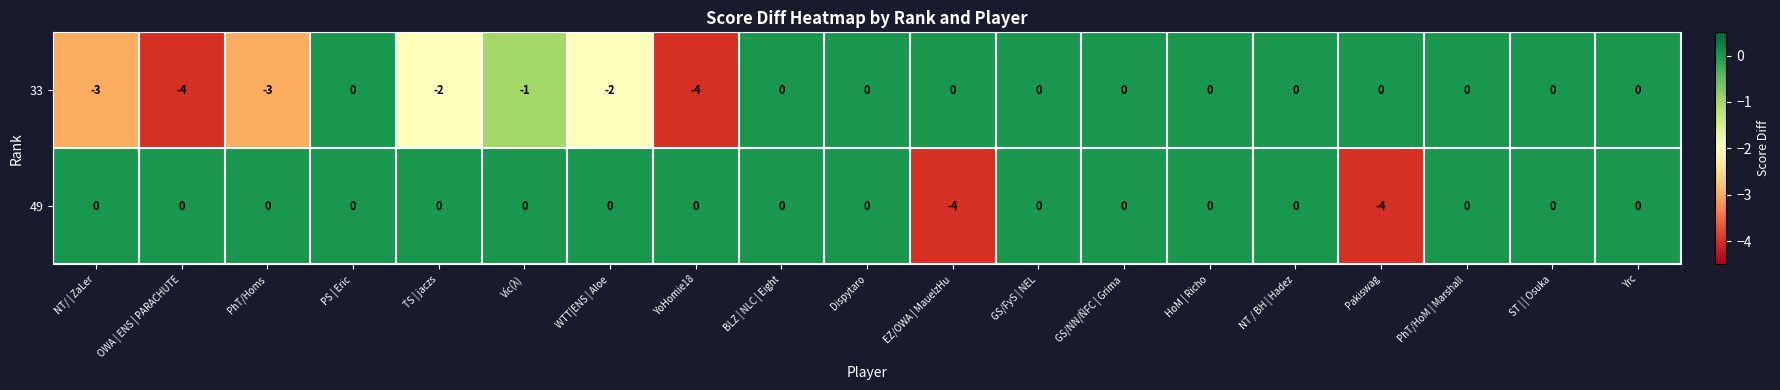

True or false: 33 has a value of -2 at BLZ | NLC | Eight.

False